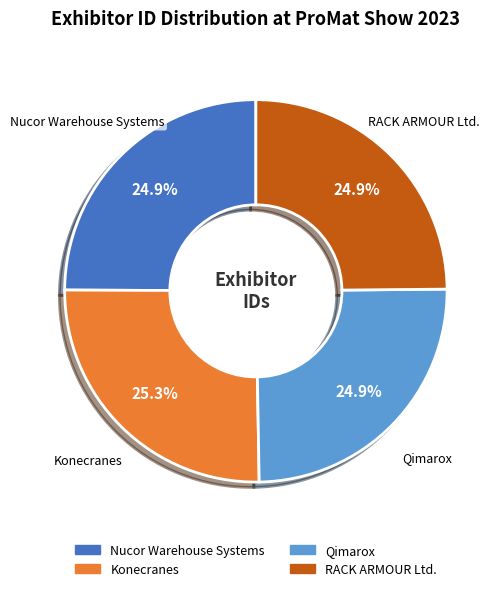

What percentage is the Qimarox slice, to the nearest percent?

25%